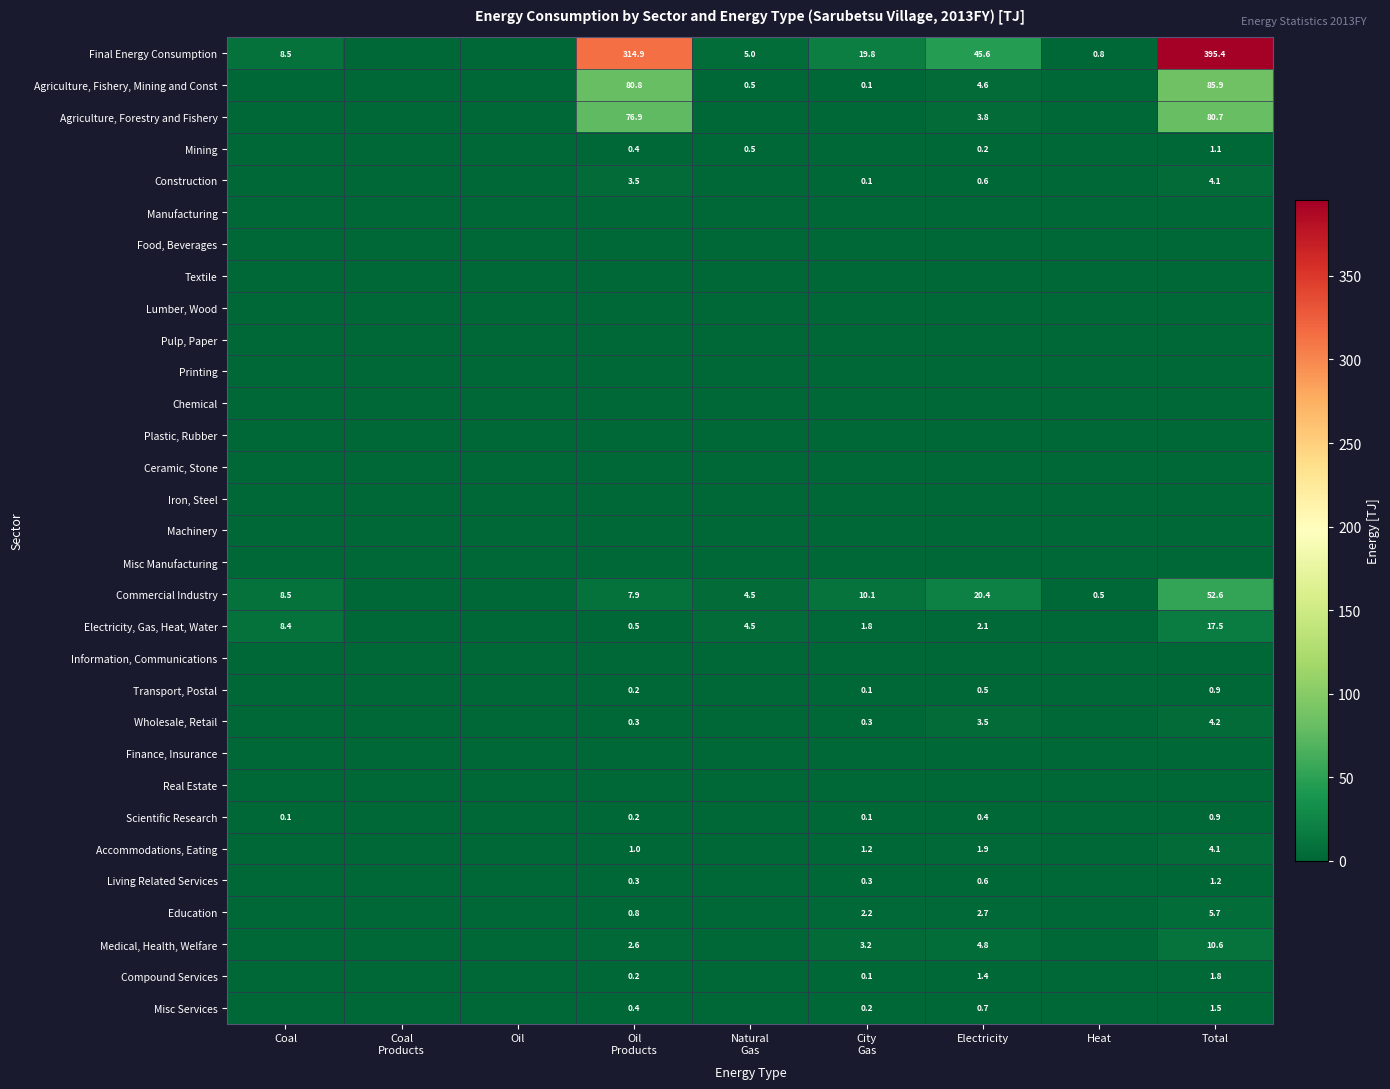

At how many categories does at least one series exceed 92?

2